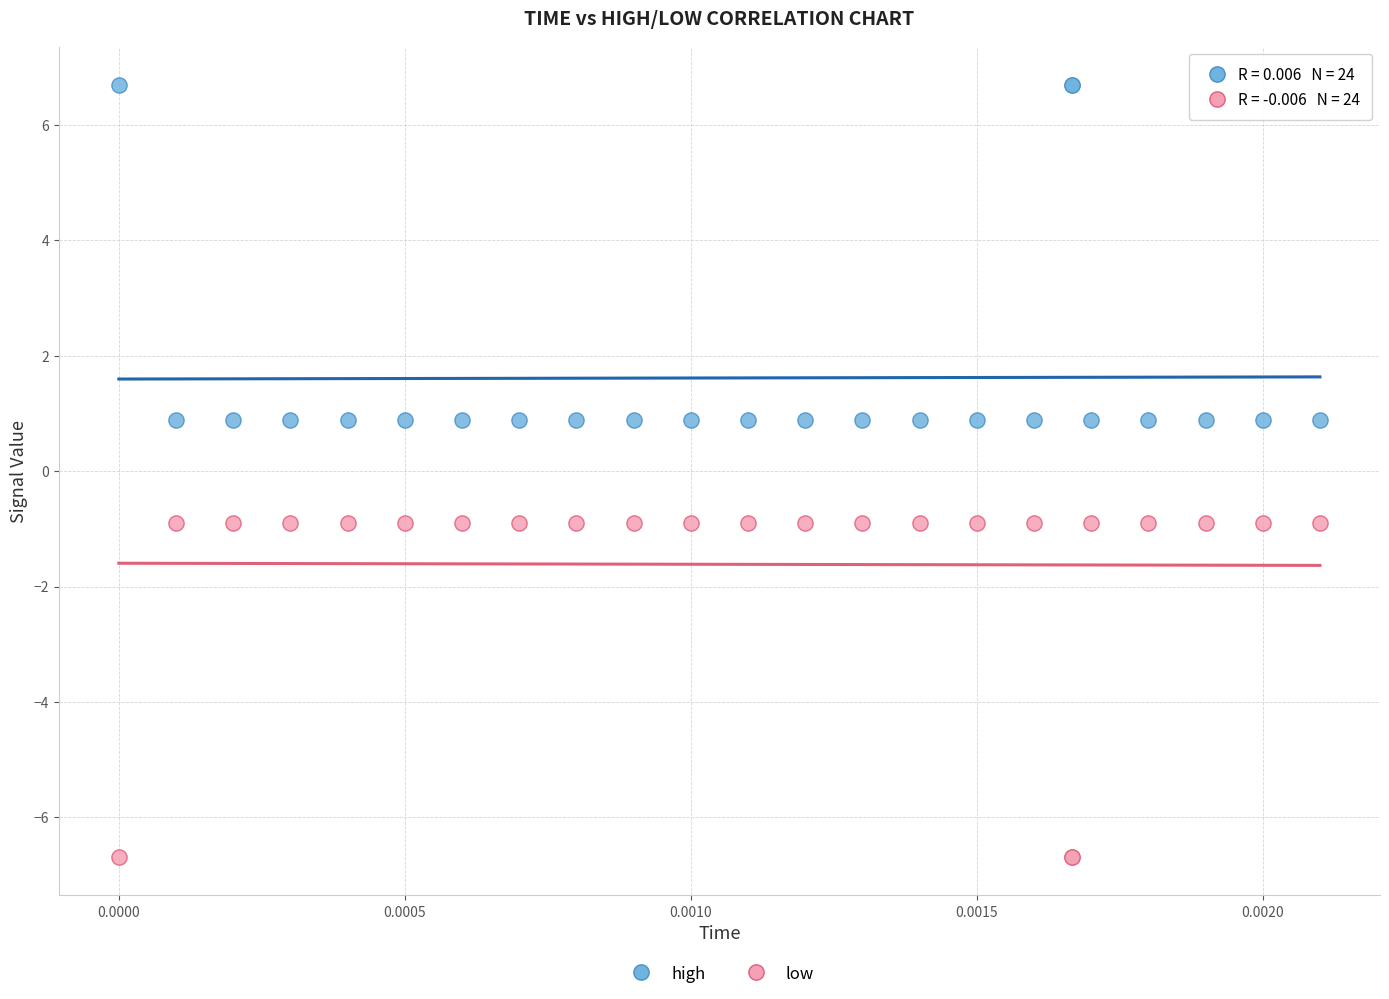

Which series contains the highest Y value?

high